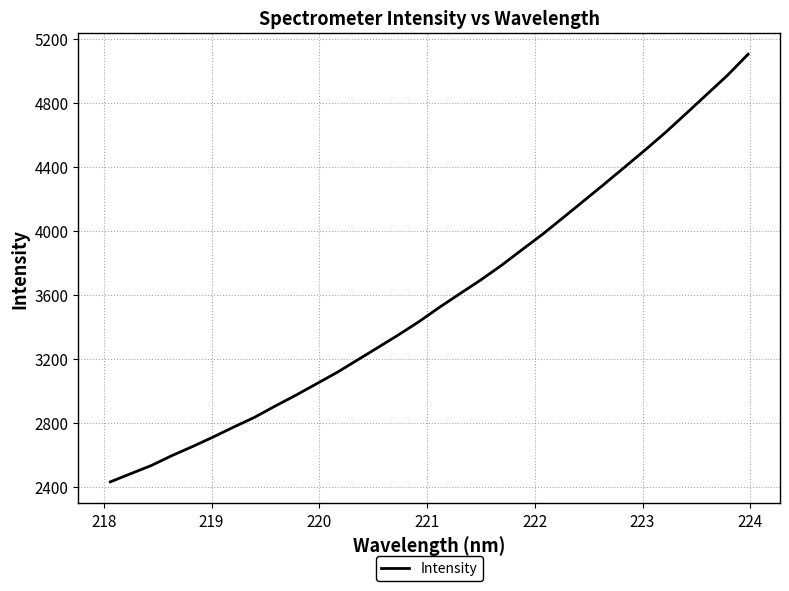

What is the difference between the maximum and minimum values?

2674.9